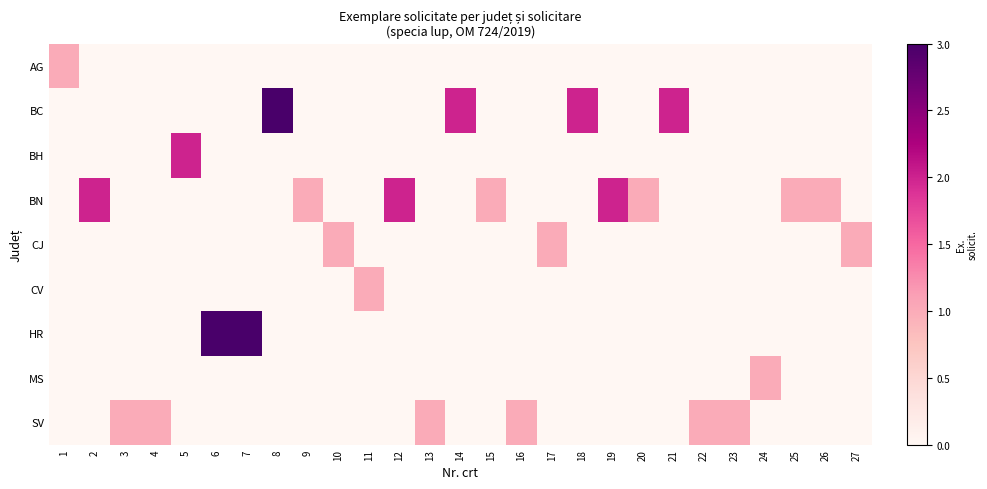

At how many categories does at least one series exceed 2?

3